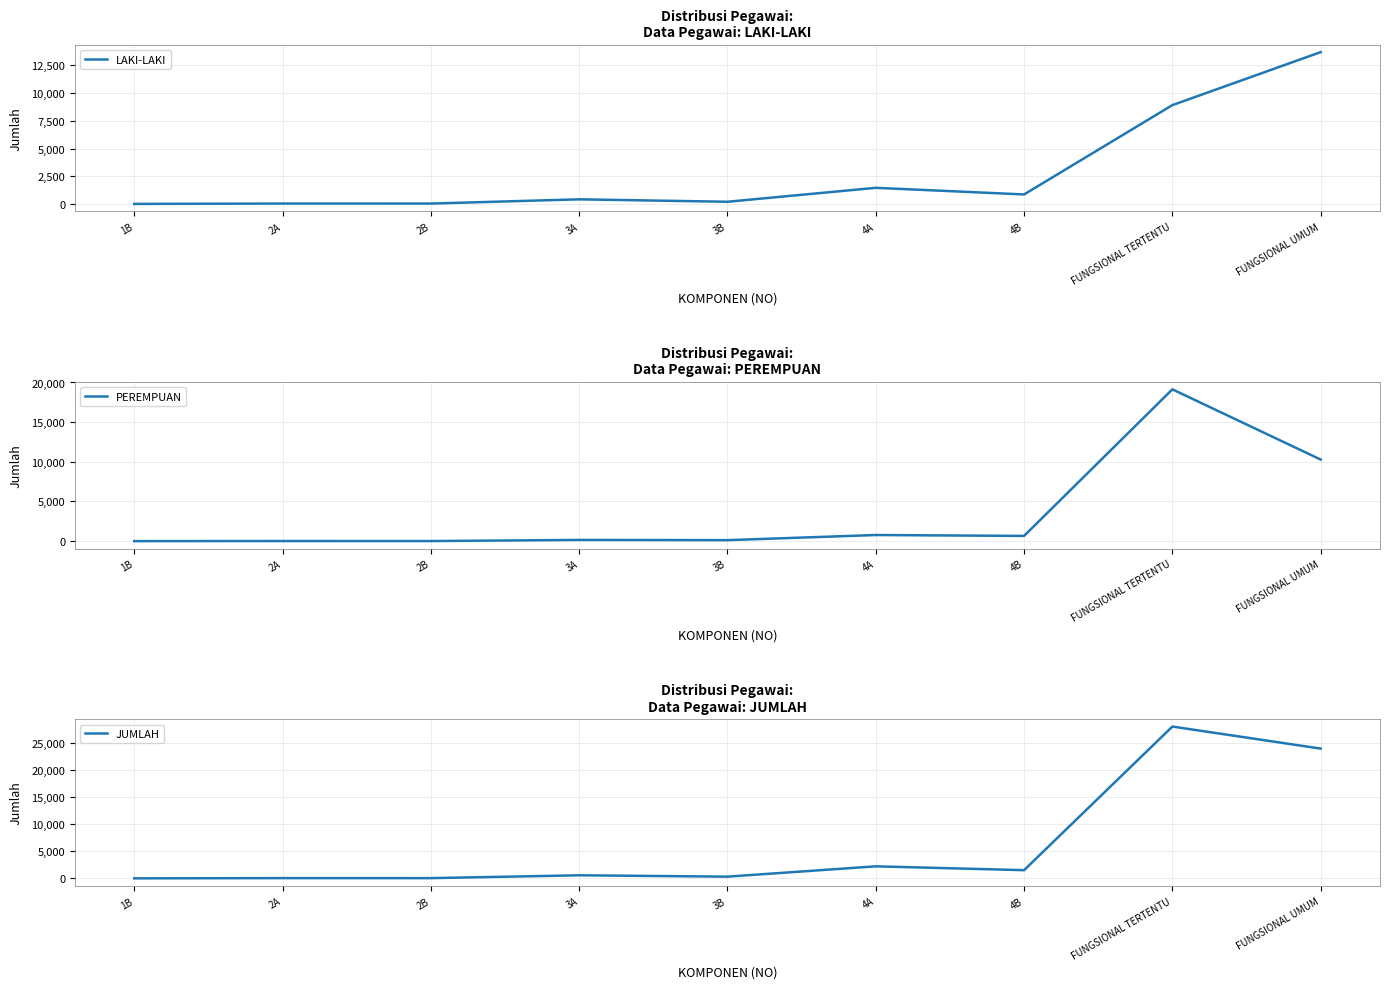

Which series has the widest spread of values?

JUMLAH